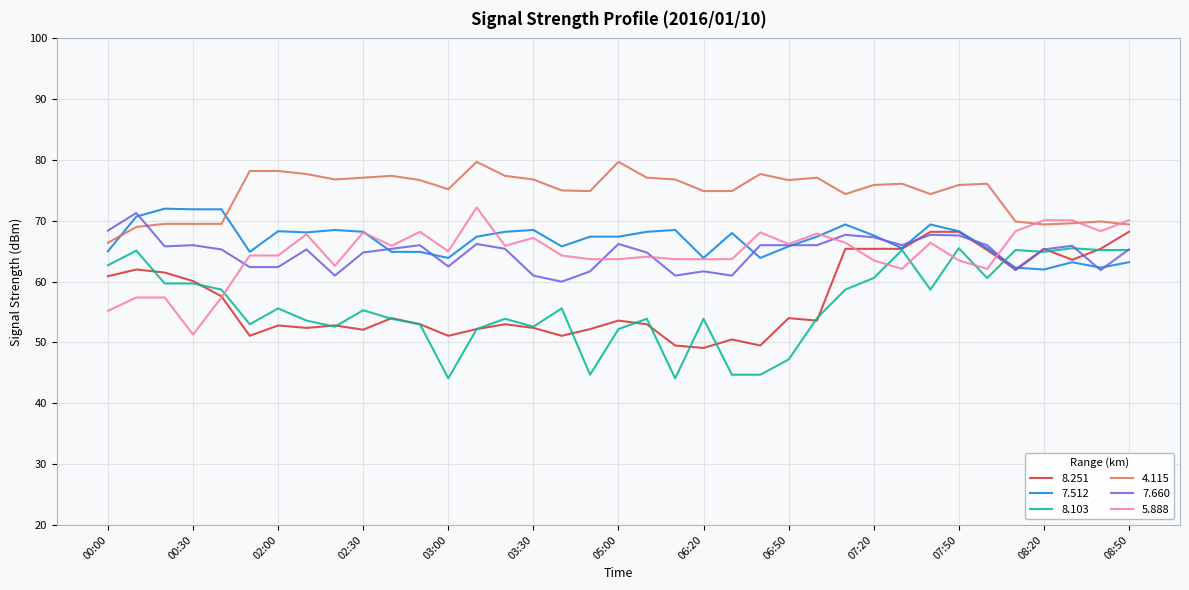

True or false: 4.115 and 8.103 cross at least once.

False